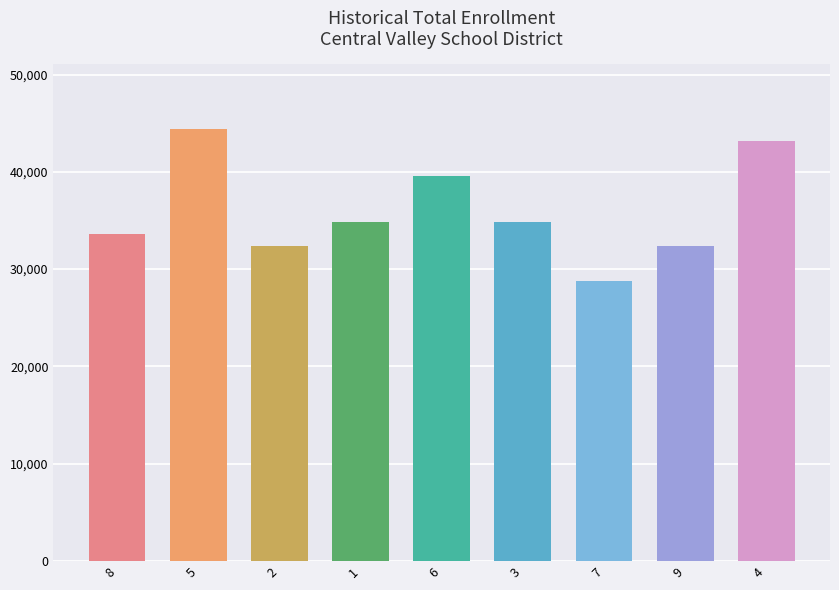

What is the average value?

36000